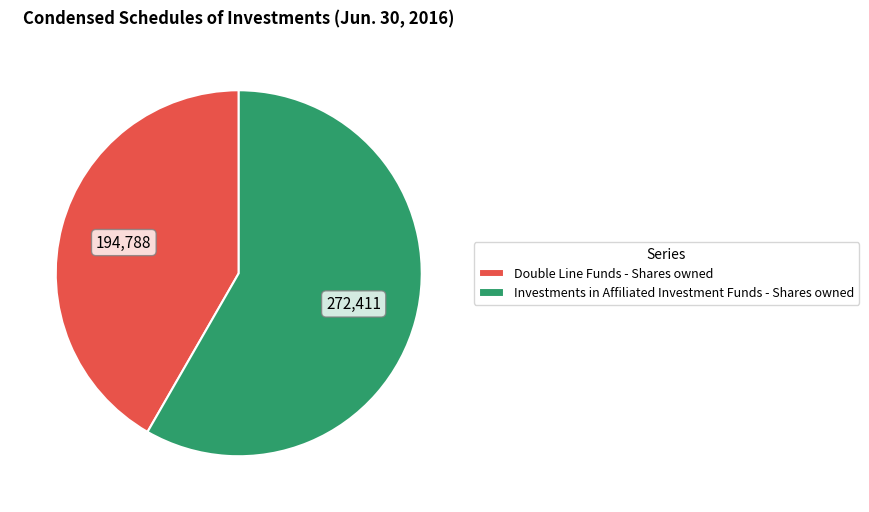

Between Investments in Affiliated Investment Funds - Shares owned and Double Line Funds - Shares owned, which is larger?

Investments in Affiliated Investment Funds - Shares owned